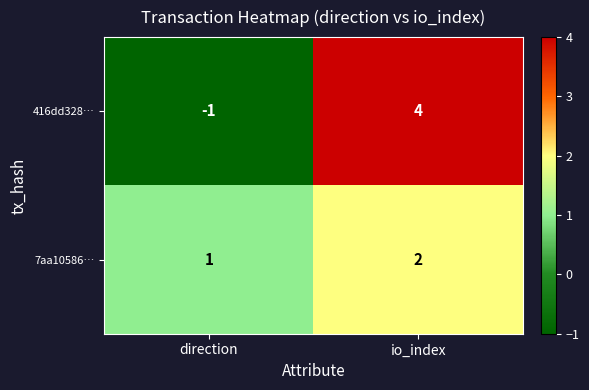

Count the number of data series in this chart.

2